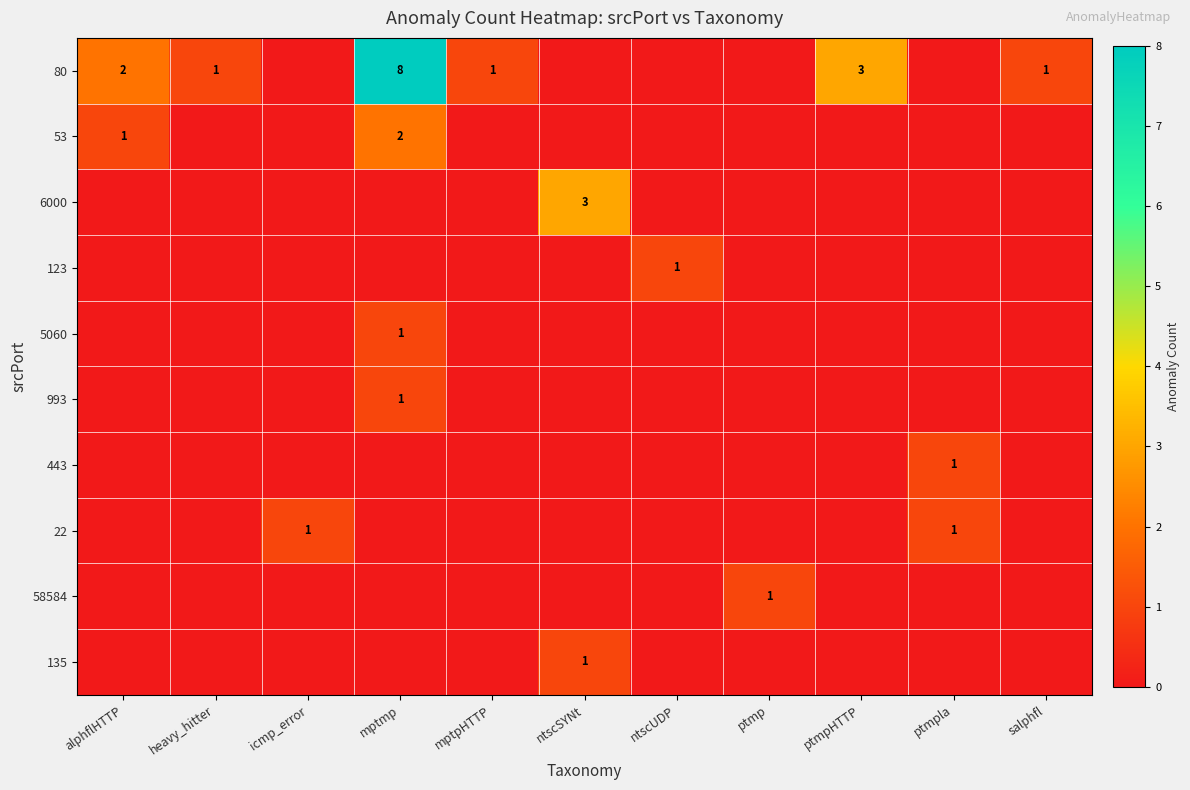

Is it true that 80 equals 8 at mptmp?

True